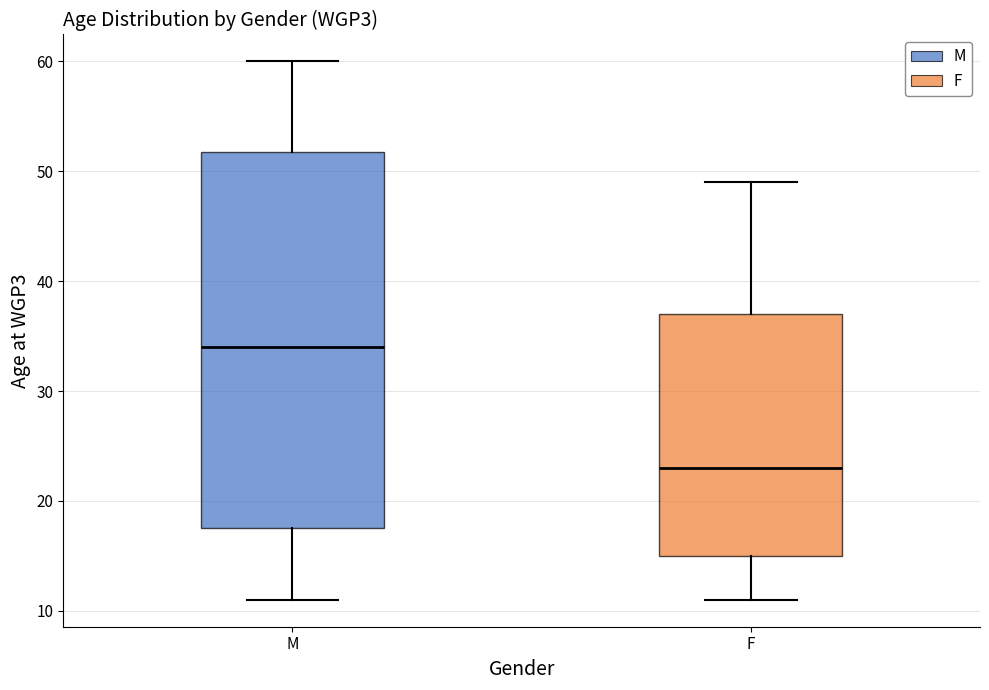

Reading left to right, read every box against the y-axis: the position of its median line, the range the box covers, and the ends of its whiskers. The values are not printed on the chart, so give them approximately, as read against the axis.

M: median 34, box 18 to 52, whiskers 11 to 60
F: median 23, box 15 to 37, whiskers 11 to 49